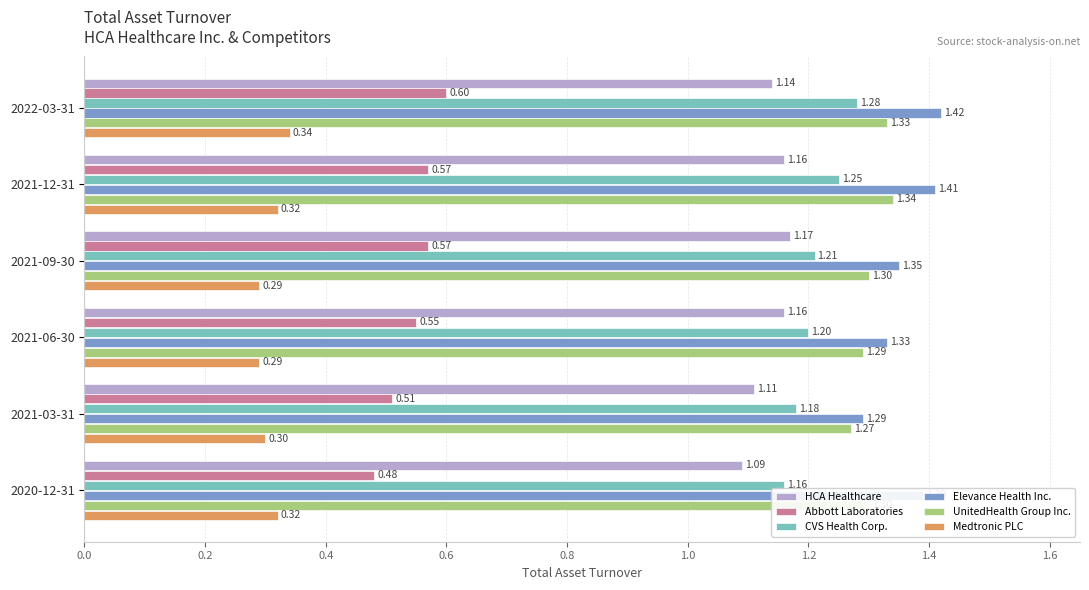

Rank the categories by CVS Health Corp. value from lowest to highest.

2020-12-31, 2021-03-31, 2021-06-30, 2021-09-30, 2021-12-31, 2022-03-31